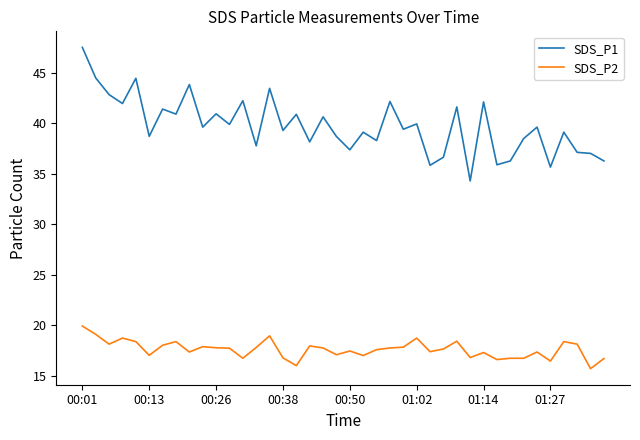

True or false: SDS_P2 has more than 0 interior local peaks.

True